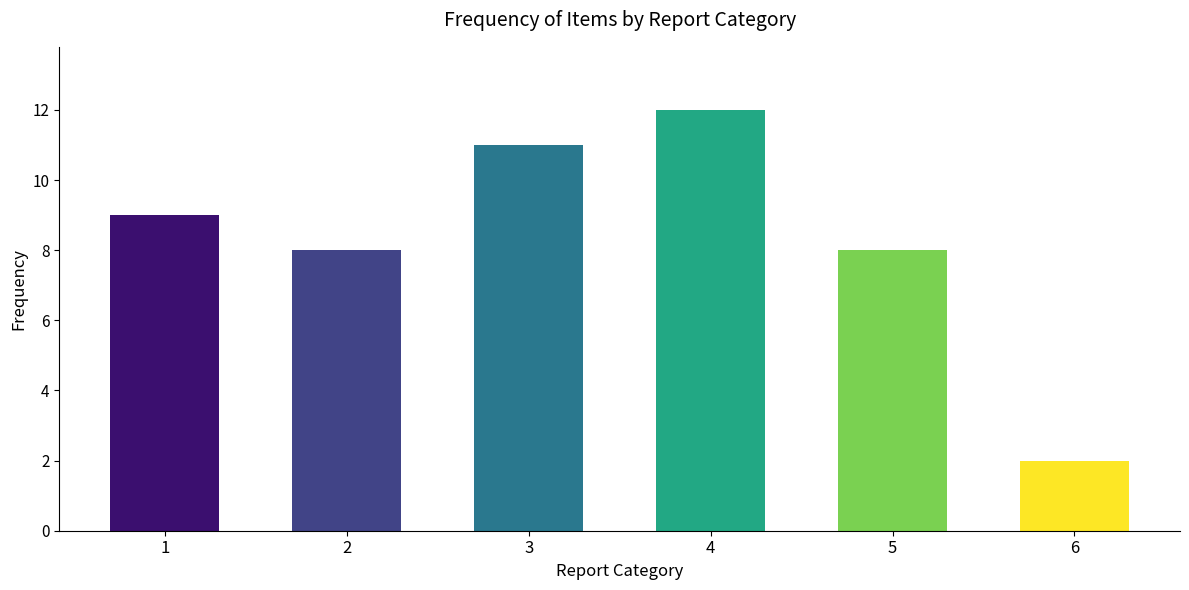

What is the sum of the values at 4 and 3?

23